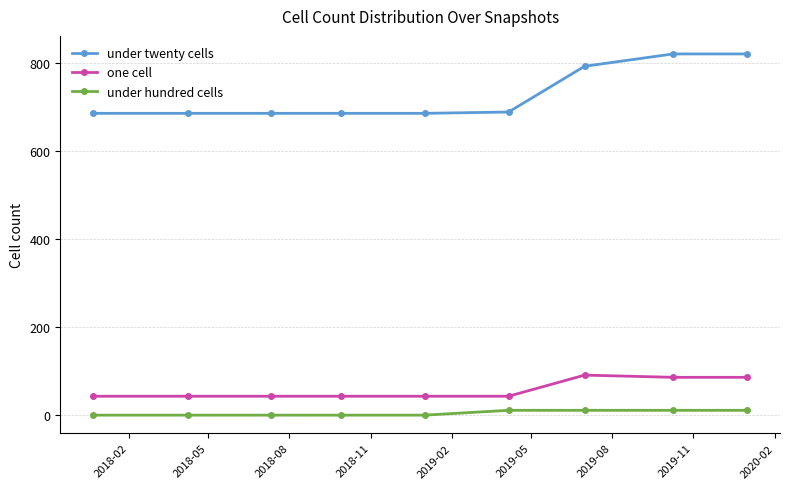

Which series has the largest total across all categories?

under twenty cells